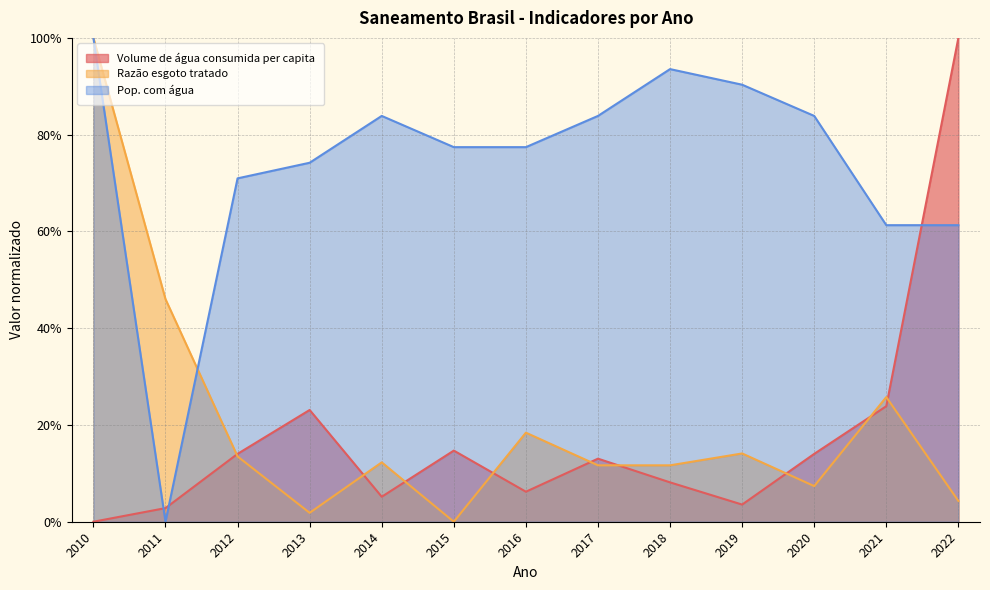

Reading left to right, transcribe all the data shown in this chart.

Volume de água consumida per capita: 0.0	0.0	0.1	0.2	0.1	0.1	0.1	0.1	0.1	0.0	0.1	0.2	1.0
Razão esgoto tratado: 1.0	0.5	0.1	0.0	0.1	0.0	0.2	0.1	0.1	0.1	0.1	0.3	0.0
Pop. com água: 1.0	0.0	0.7	0.7	0.8	0.8	0.8	0.8	0.9	0.9	0.8	0.6	0.6